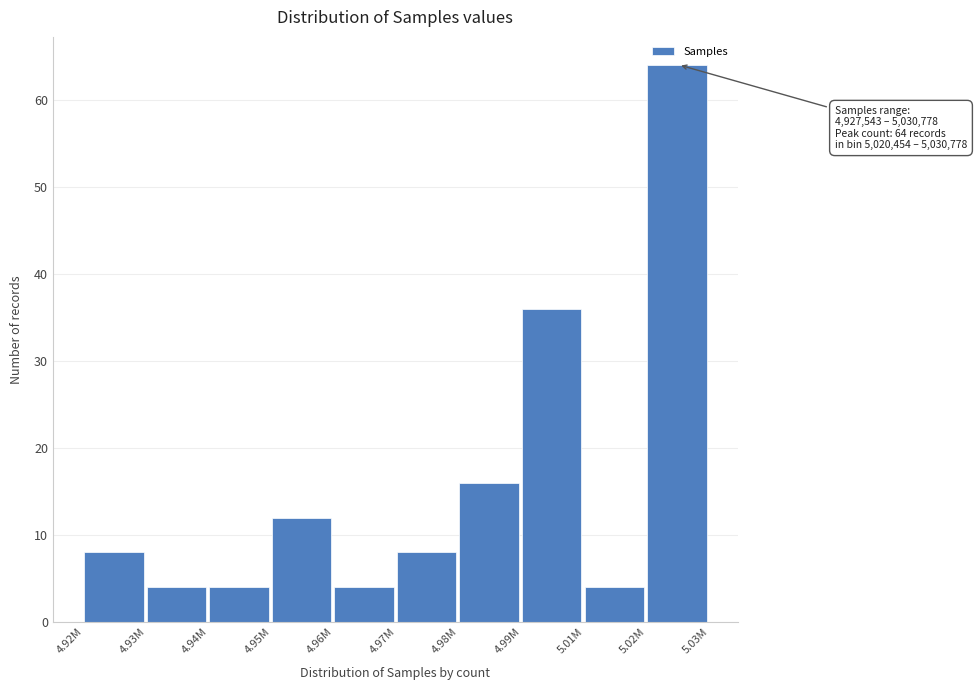

Reading left to right, transcribe all the data shown in this chart.

8	4	4	12	4	8	16	36	4	64